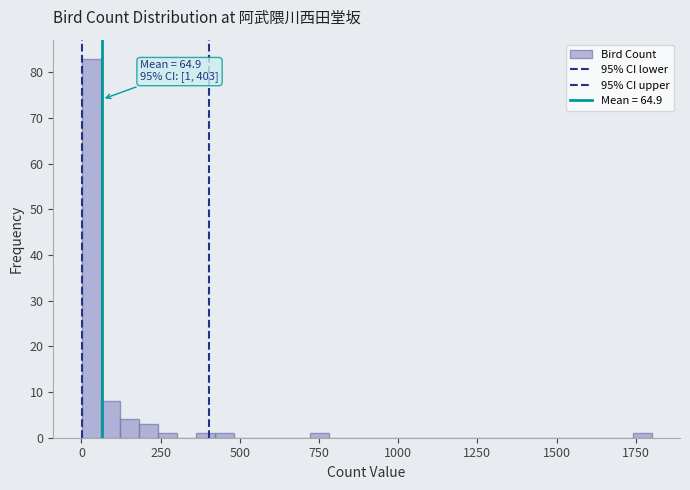

Read against the x-axis, roughly where is the centre of the tallest bar?

50